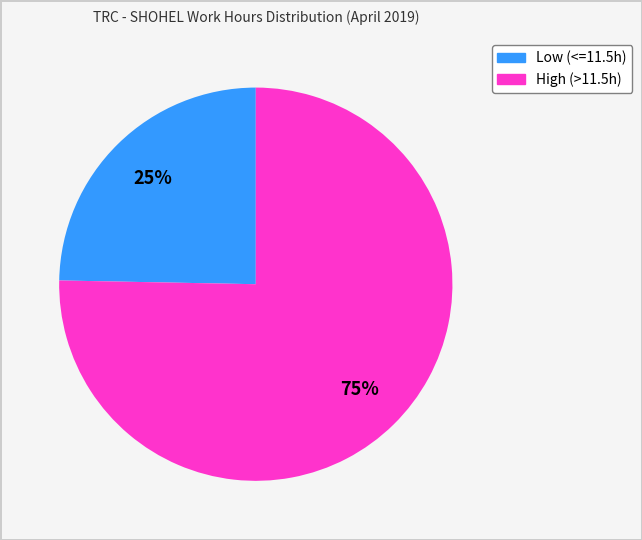

To the nearest percent, what is the average slice percentage?

50%